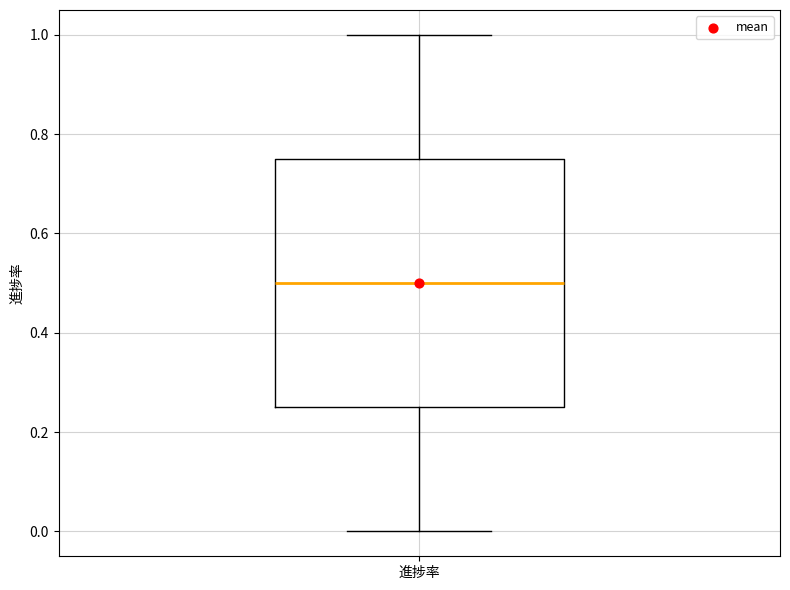

Transcribe this box plot: give where the median line is, the range the box spans, and where the two whiskers end, as read against the y-axis. The values are not printed on the chart, so give them approximately, as read against the axis.

median 0.50, box 0.26 to 0.76, whiskers 0.00 to 1.00